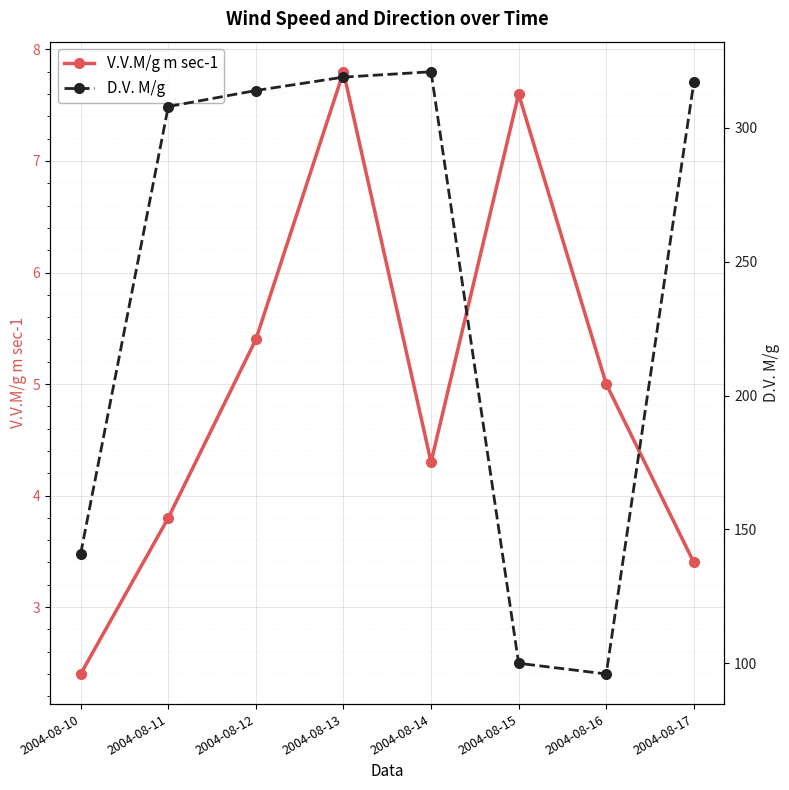

What is the sum of all V.V.M/g m sec-1 values?

39.7